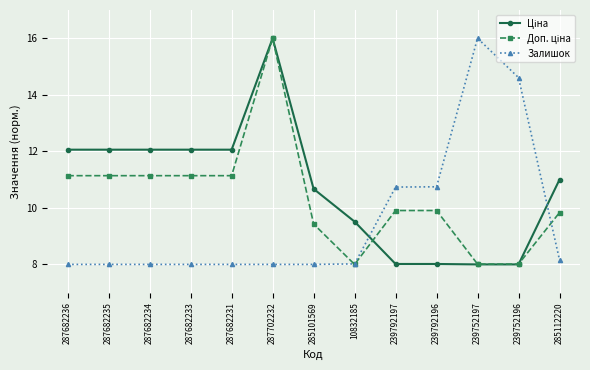

What is the approximate value of Залишок at 287682236?

8.0